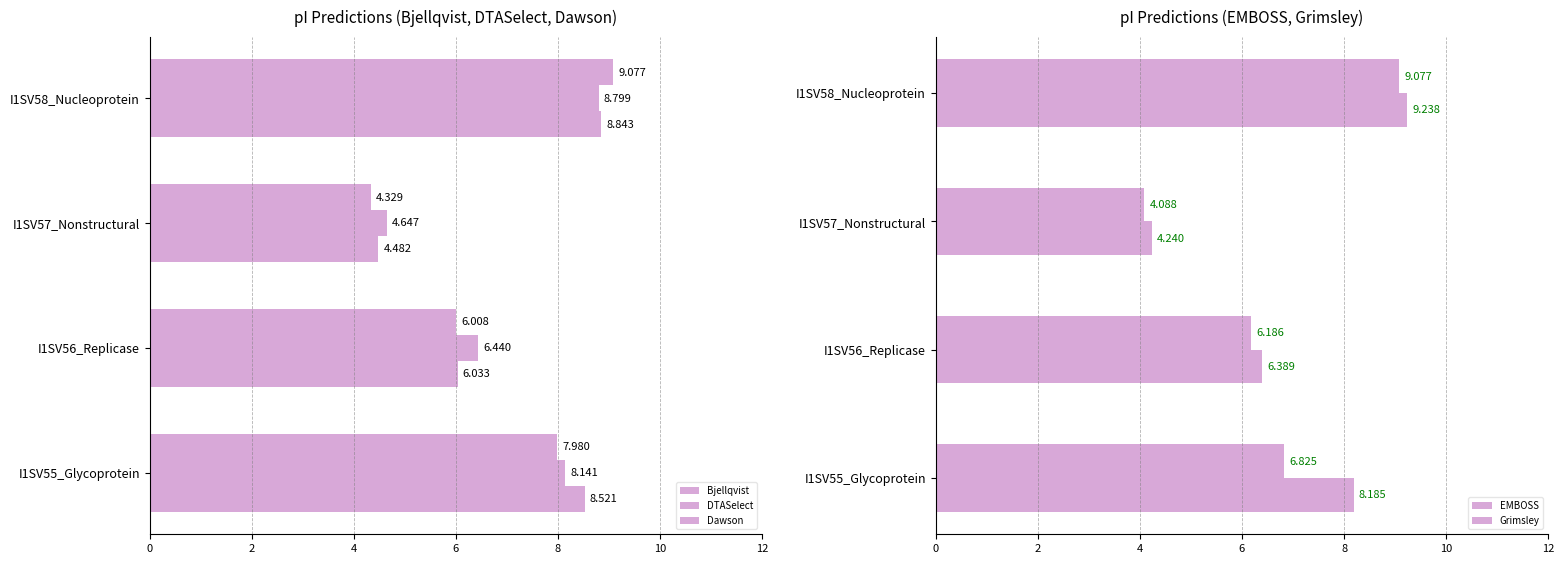

What is the average value of the EMBOSS series?

7.0